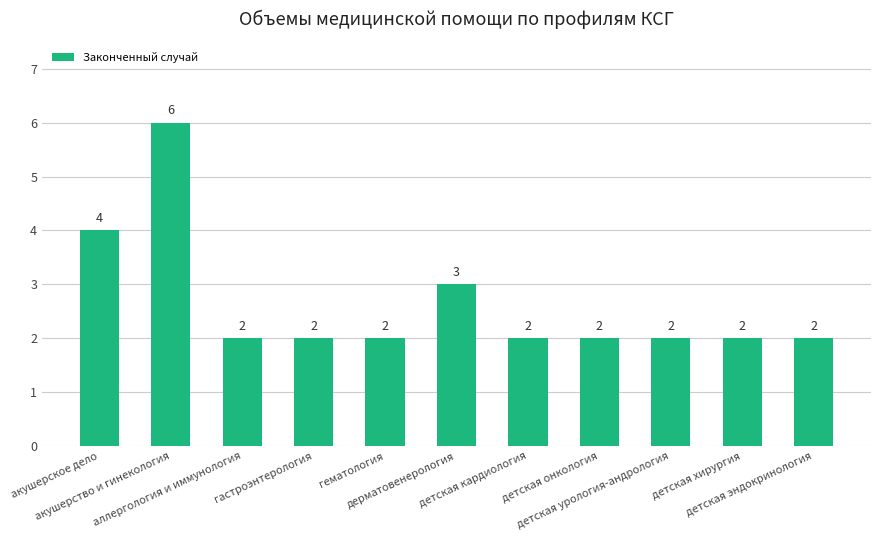

What is the value of the 3rd bar from the left?

2